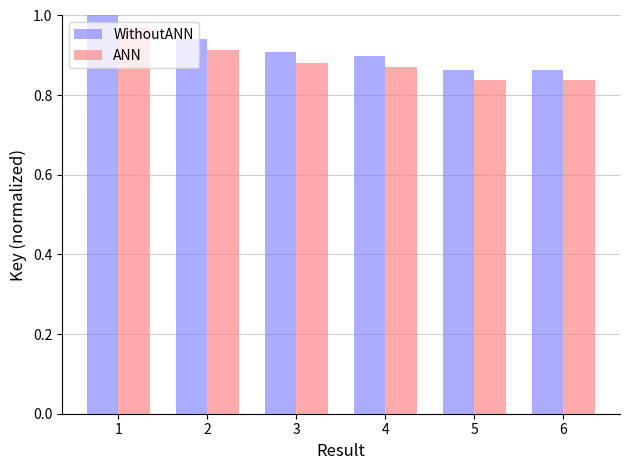

Are the bars horizontal?

No